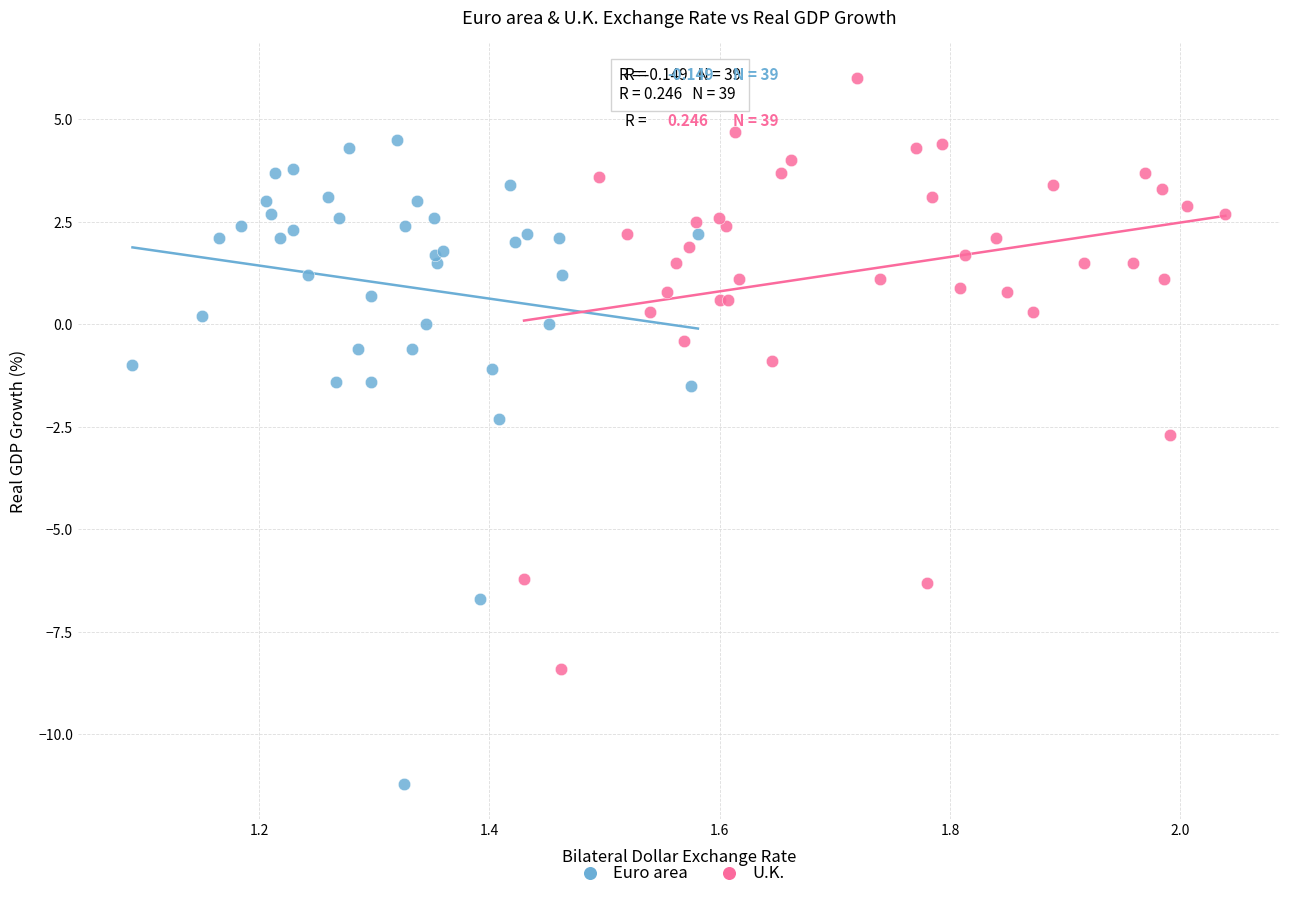

Which series contains the highest Y value?

U.K.